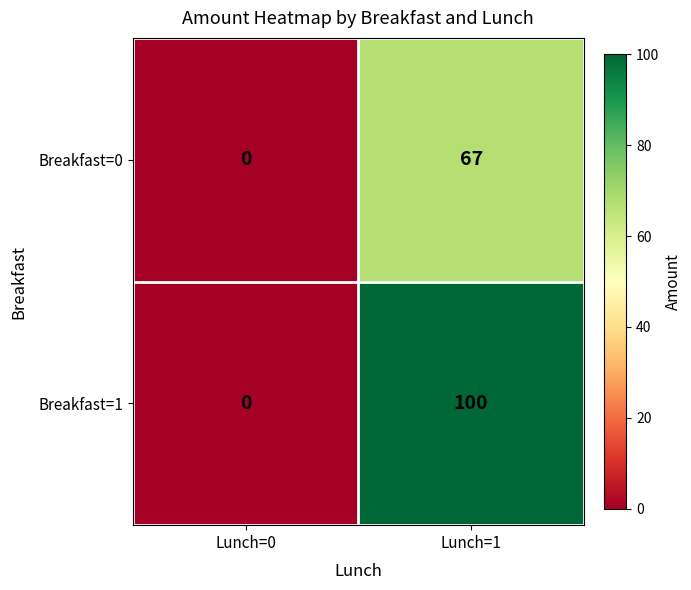

At which category does the chart reach its minimum across all series?

Lunch=0